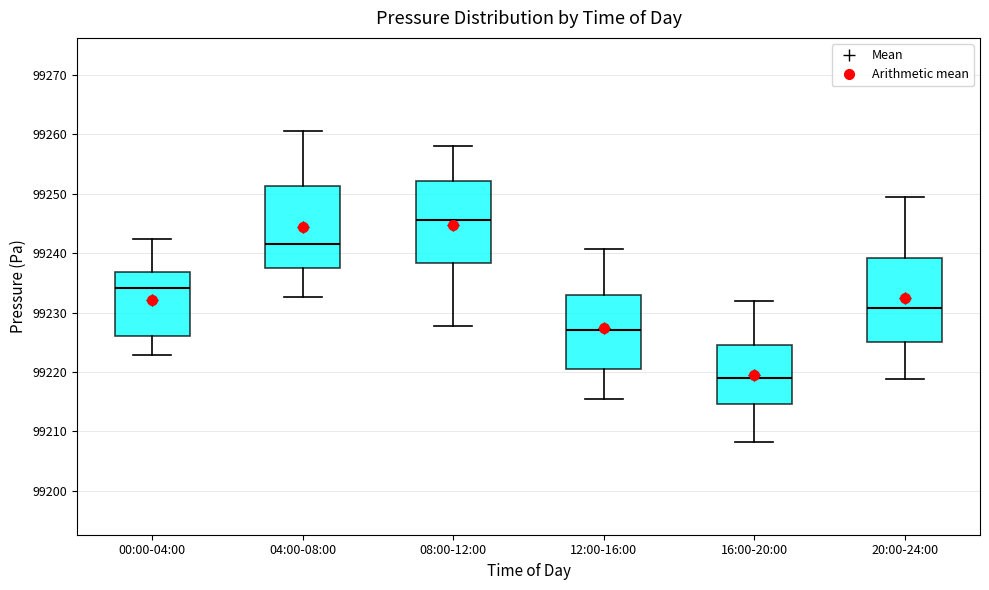

Where does the lower whisker of the box for 00:00-04:00 end on the y-axis? The values are not printed on the chart, so give them approximately, as read against the axis.

99223